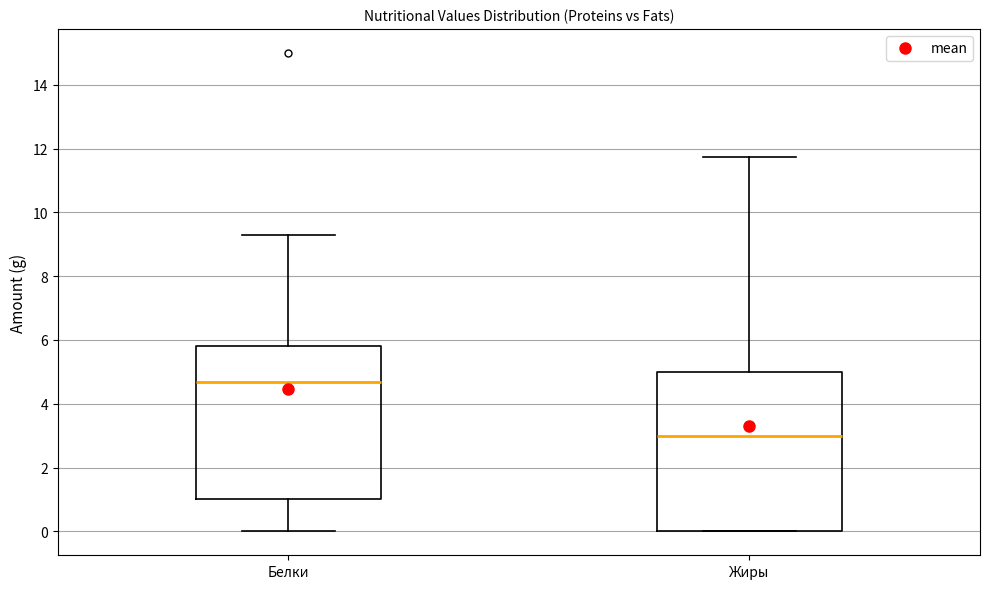

Reading left to right, read every box against the y-axis: the position of its median line, the range the box covers, and the ends of its whiskers. The values are not printed on the chart, so give them approximately, as read against the axis.

Белки: median 4.6, box 1.0 to 5.8, whiskers 0.0 to 9.4
Жиры: median 3.0, box 0.0 to 5.0, whiskers 0.0 to 11.8